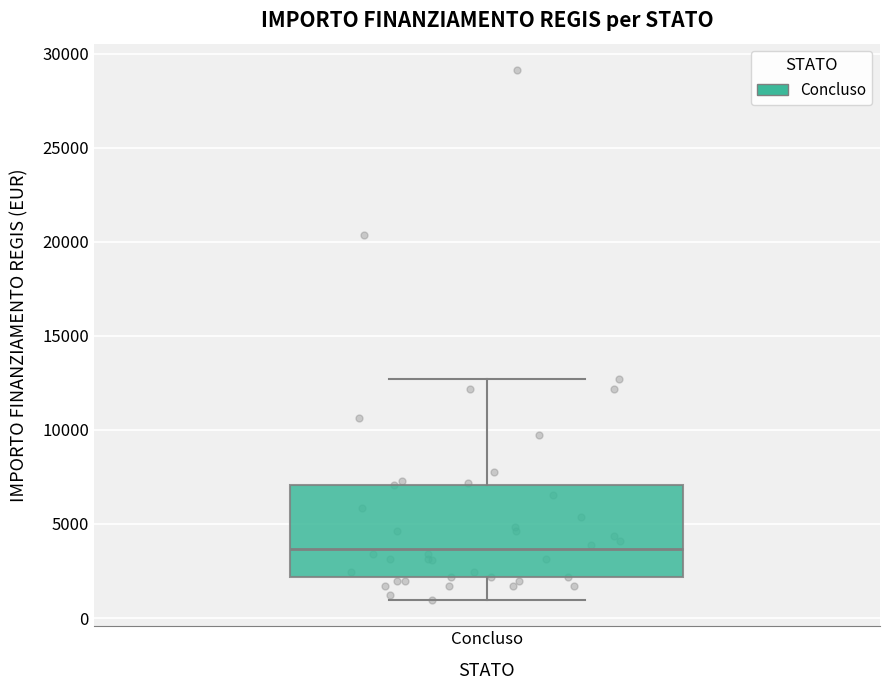

Read this box plot against the y-axis: the position of the median line, the range covered by the box, and the ends of both whiskers. The values are not printed on the chart, so give them approximately, as read against the axis.

median 3500, box 2000 to 7000, whiskers 1000 to 12500